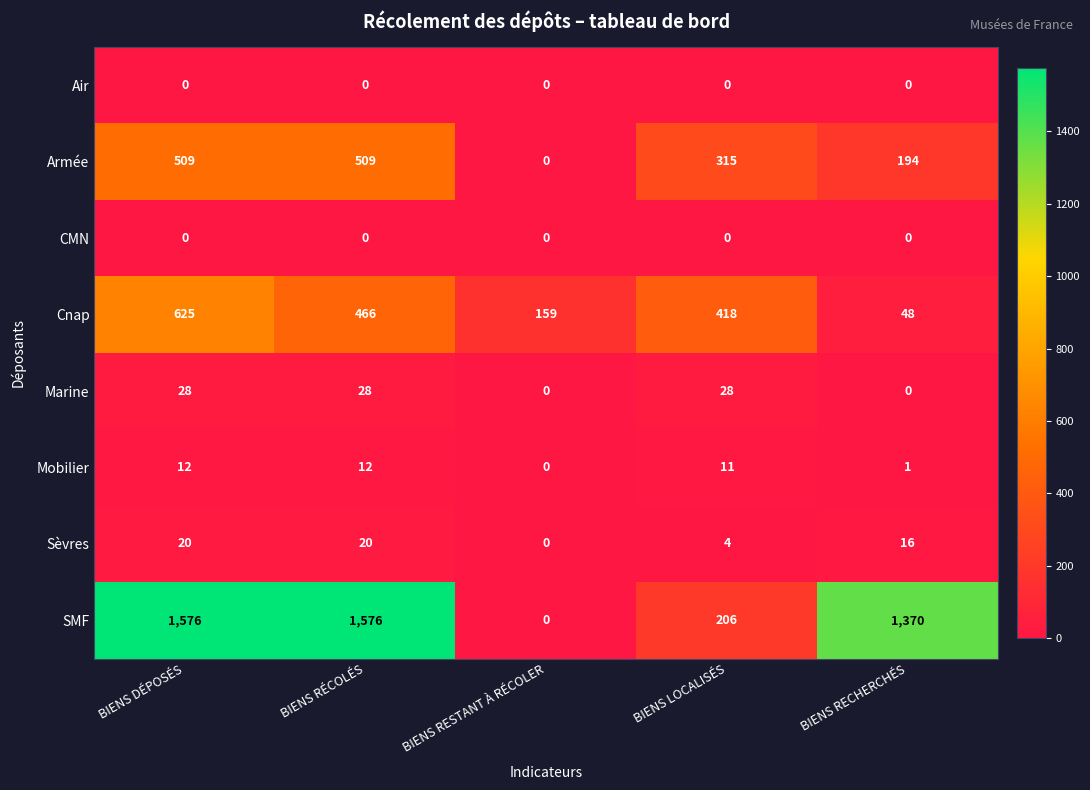

What is the total value across all series at BIENS RÉCOLÉS?

2611